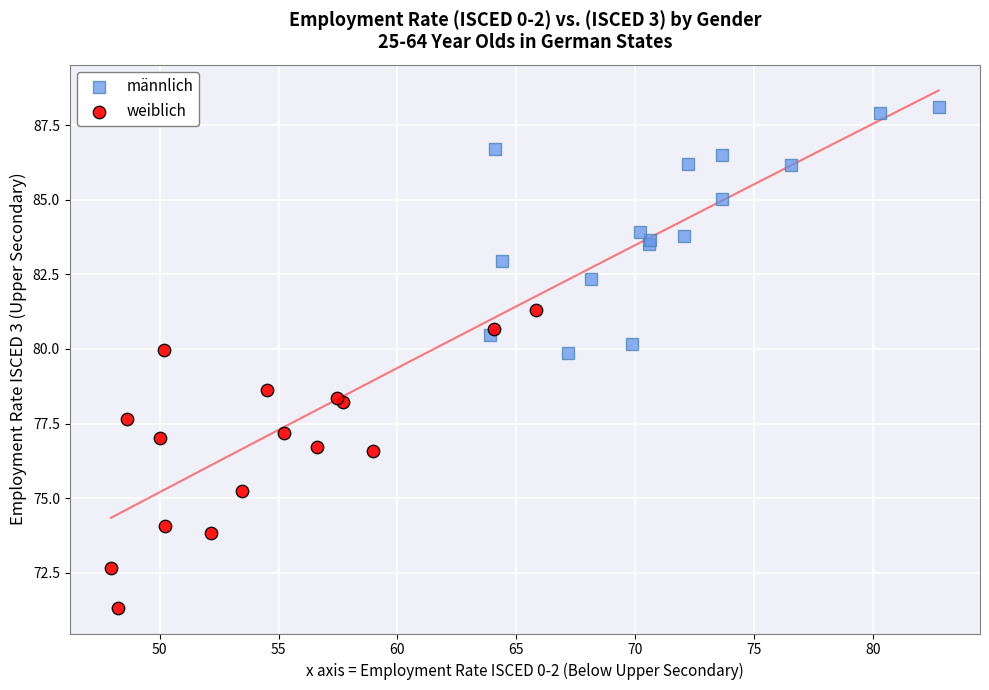

Which series reaches the minimum Y coordinate?

weiblich